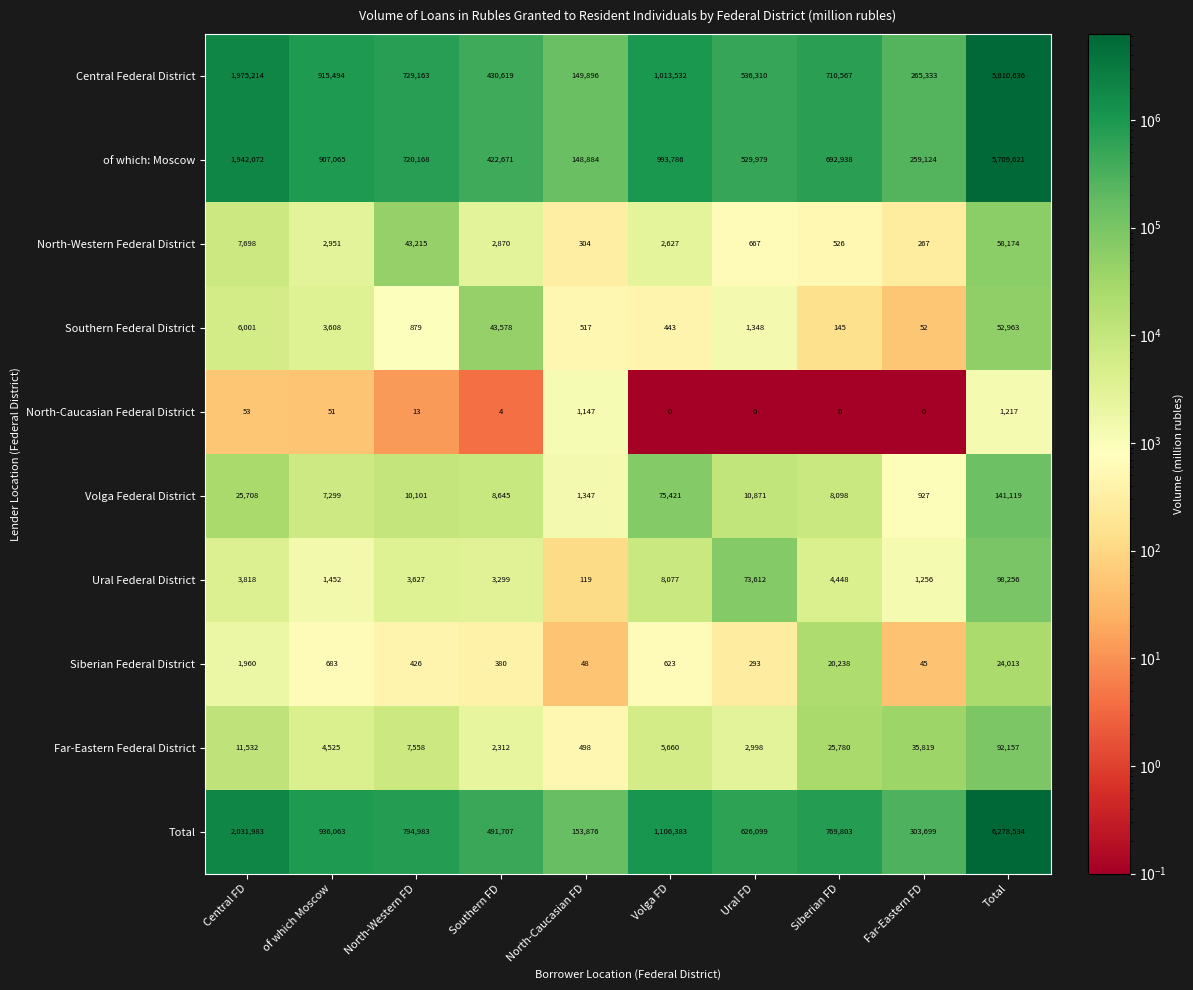

What is the total value across all series at North-Western FD?

2310133